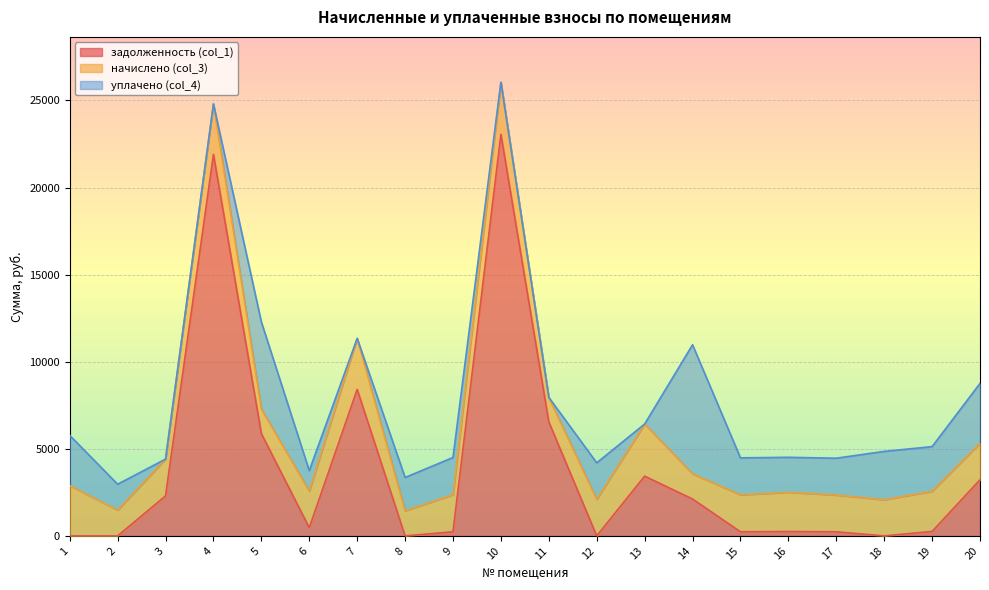

The value of задолженность (col_1) at 12 is 0.0. True or false?

True